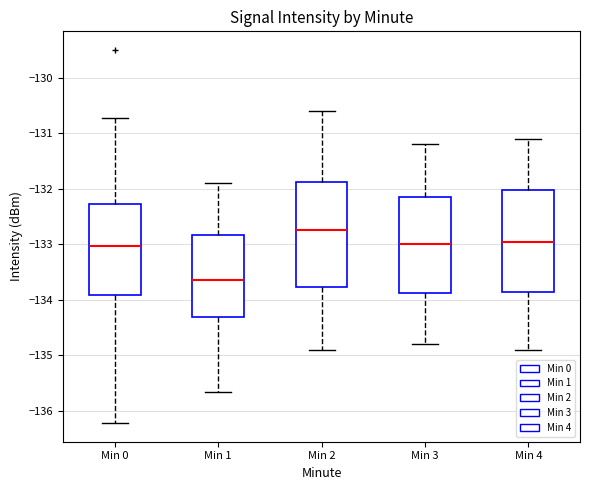

Where does the median line of the box for Min 1 sit on the y-axis? The values are not printed on the chart, so give them approximately, as read against the axis.

-133.6